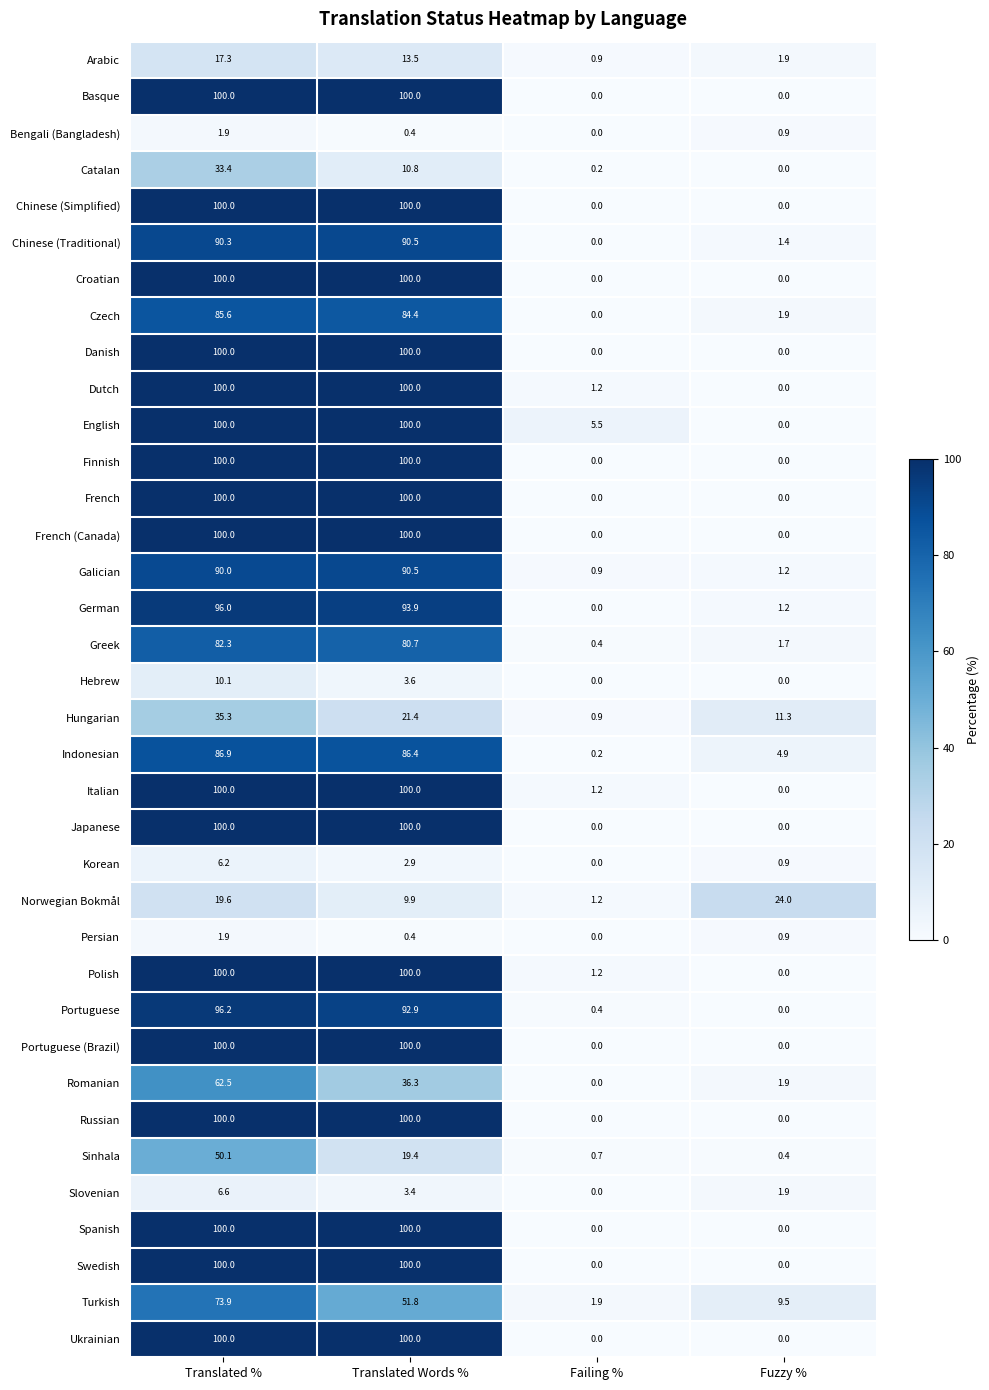

What is the highest value of the Romanian series?

62.5